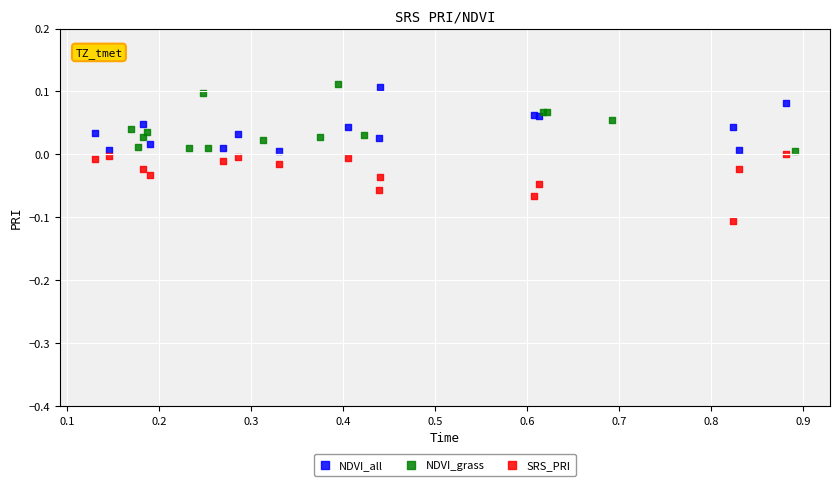

Which series contains the lowest Y value?

SRS_PRI